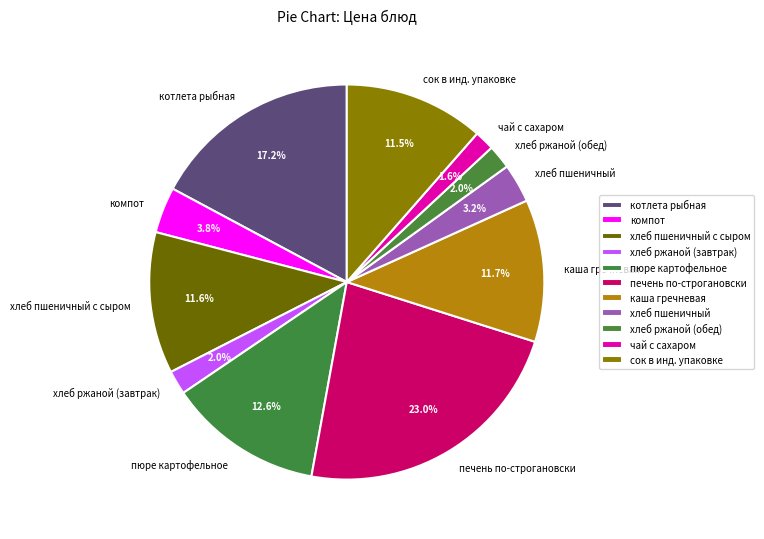

What is the largest slice in the pie chart?

печень по-строгановски